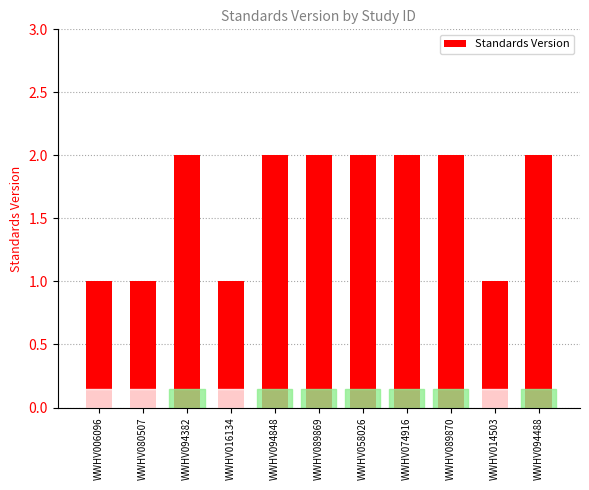

Approximately how many times larger is the value at WWHV094488 compared to WWHV089869?

1.0